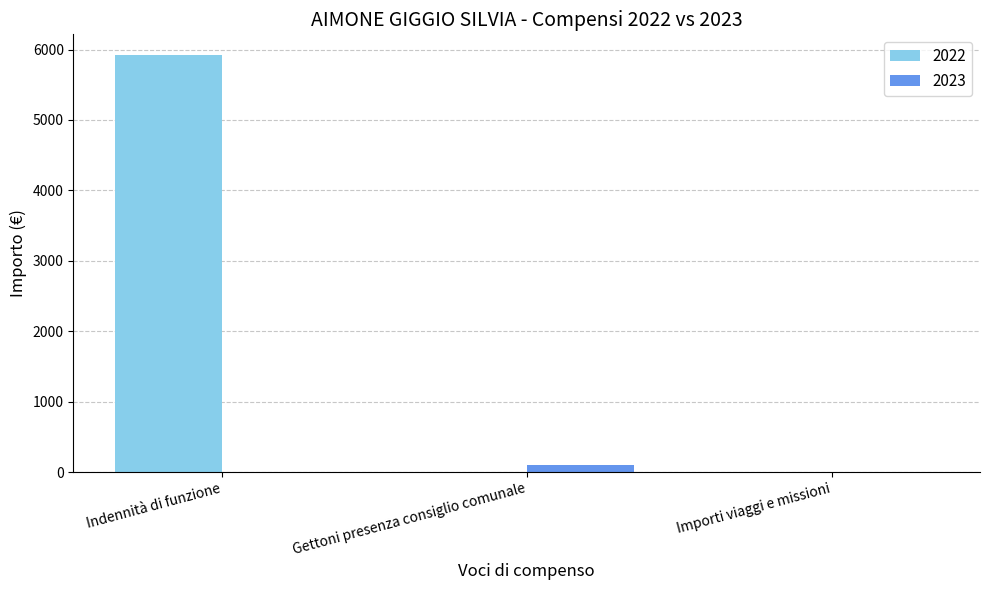

What is the sum of all 2022 values?

5919.6